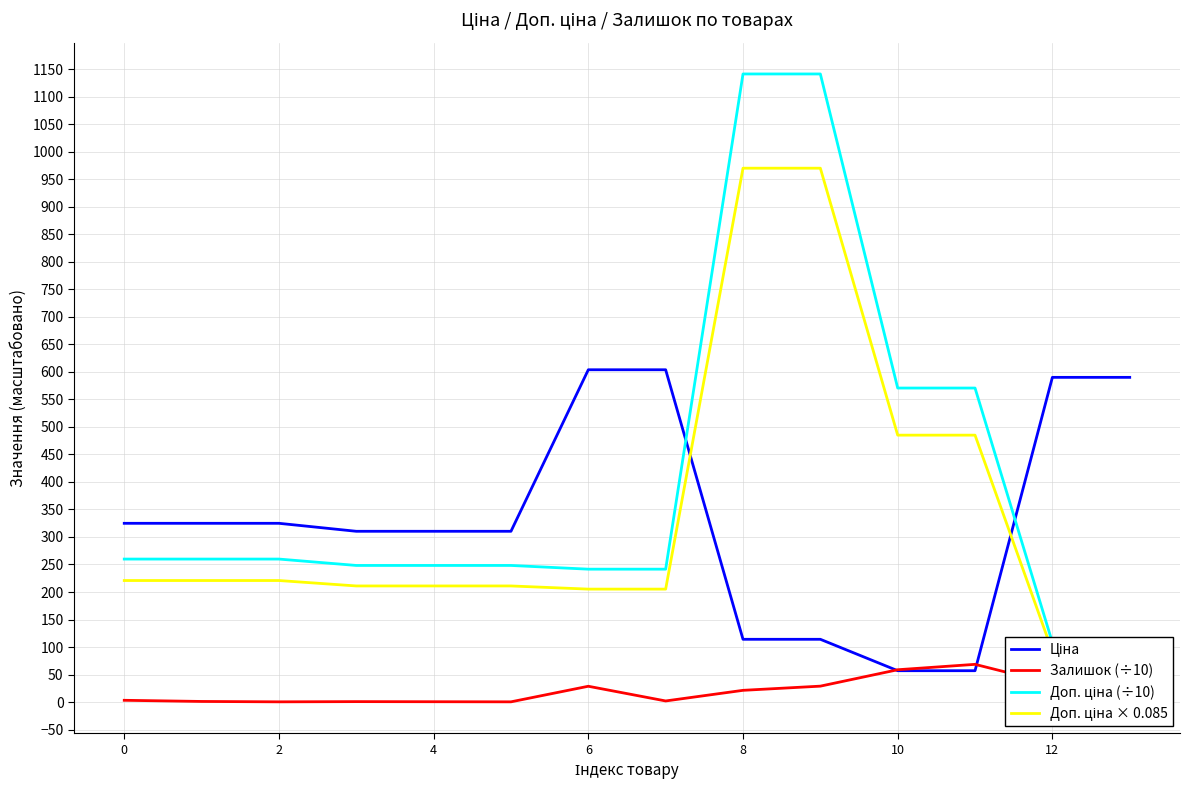

Where is Доп. ціна × 0.085 nearest to the value 530?

10